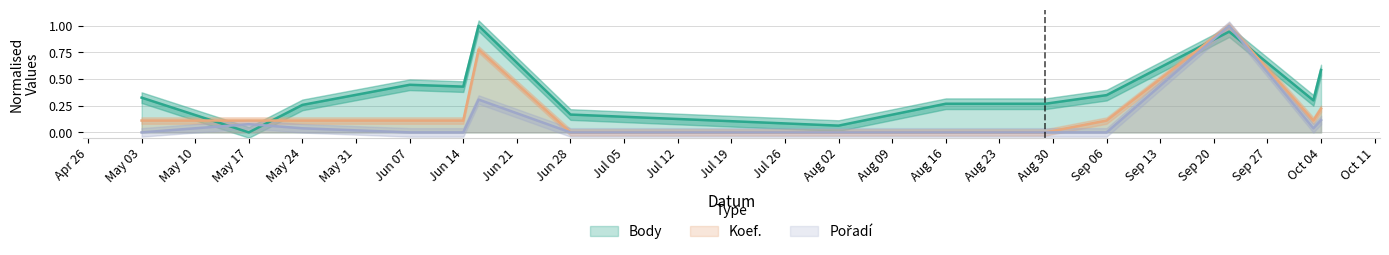

What is the maximum value shown in the chart?

1.0